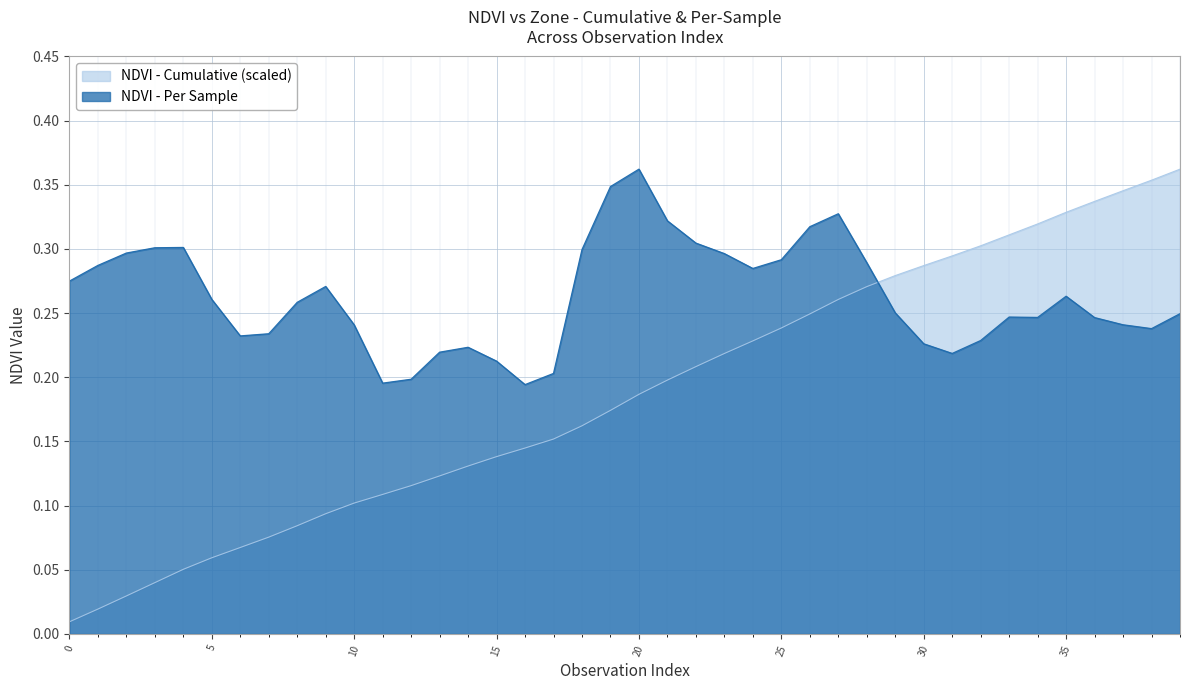

How many lines are shown in the chart?

2